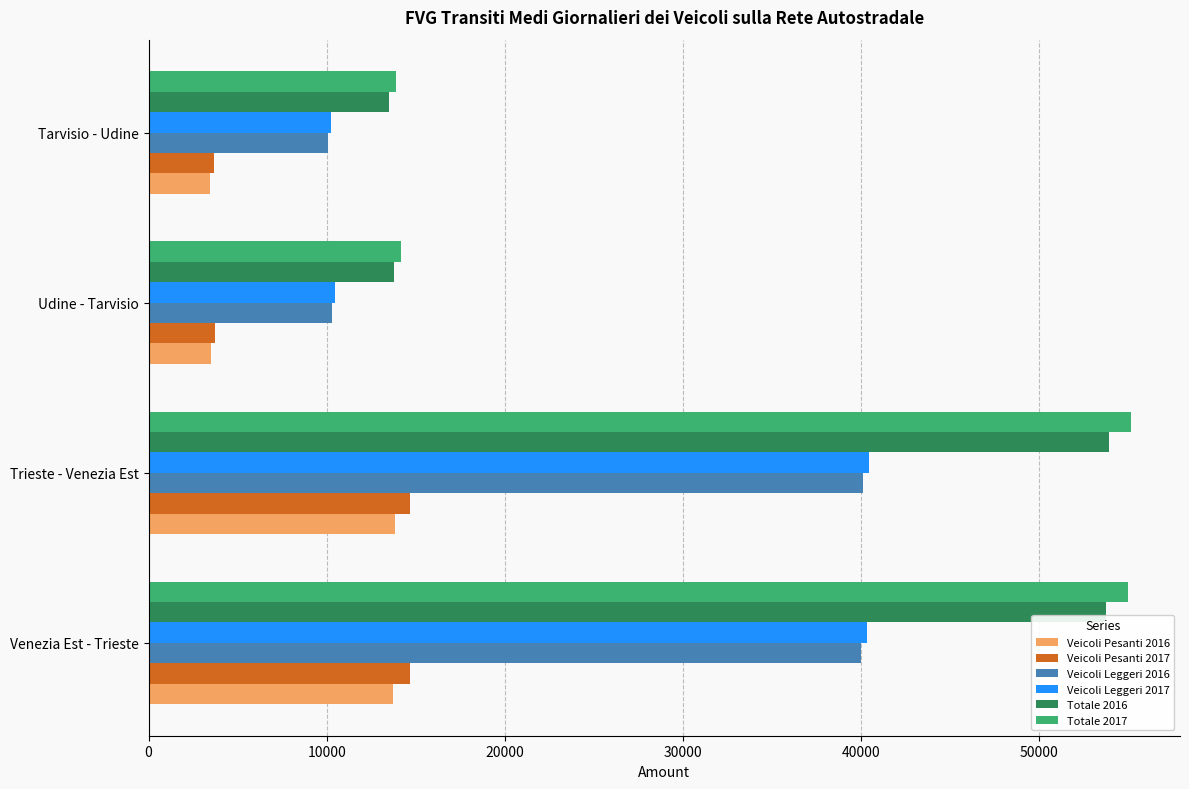

What is the difference between the maximum and minimum values in the Veicoli Leggeri 2017 series?

30230